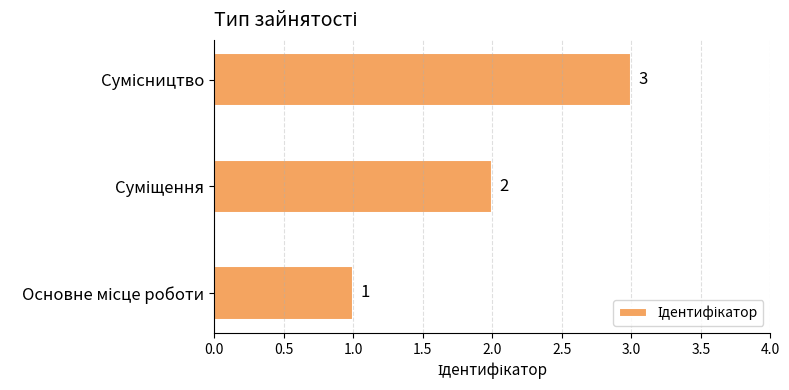

What is the greatest value displayed?

3